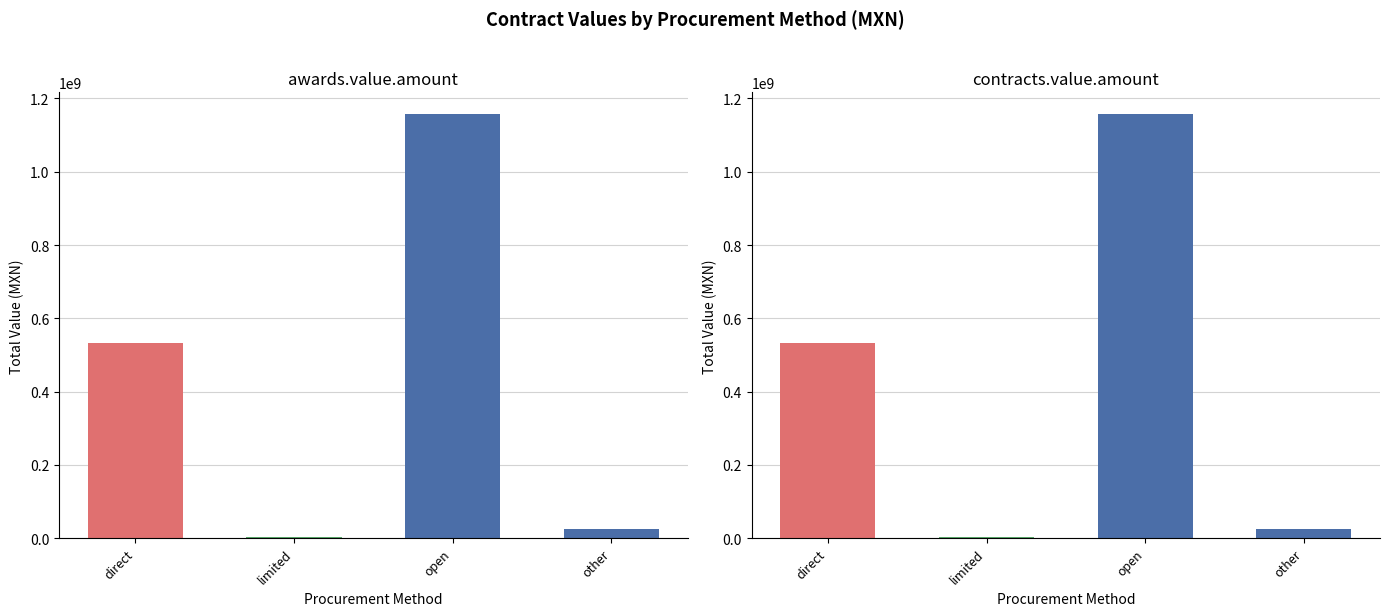

What are all the series names shown in the legend?

awards.value.amount, contracts.value.amount